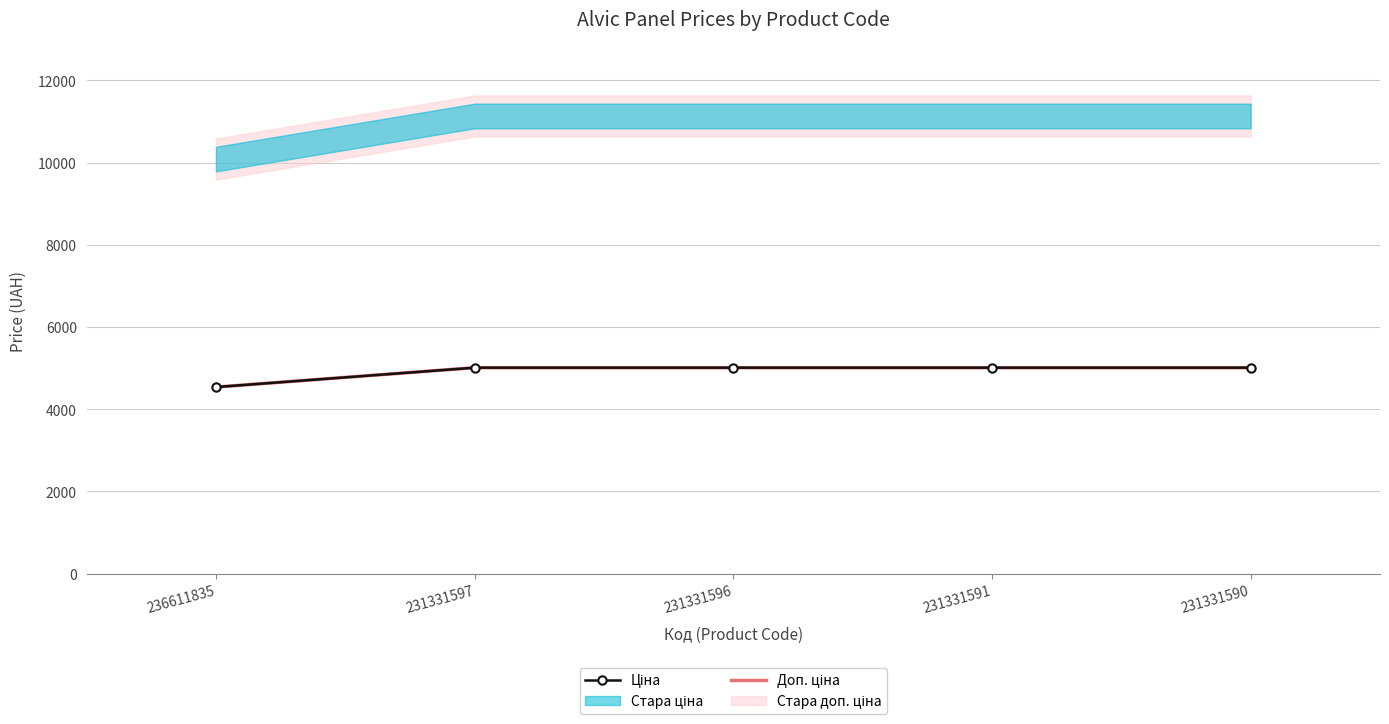

What is the difference between the highest and lowest values at 231331591?

0.1